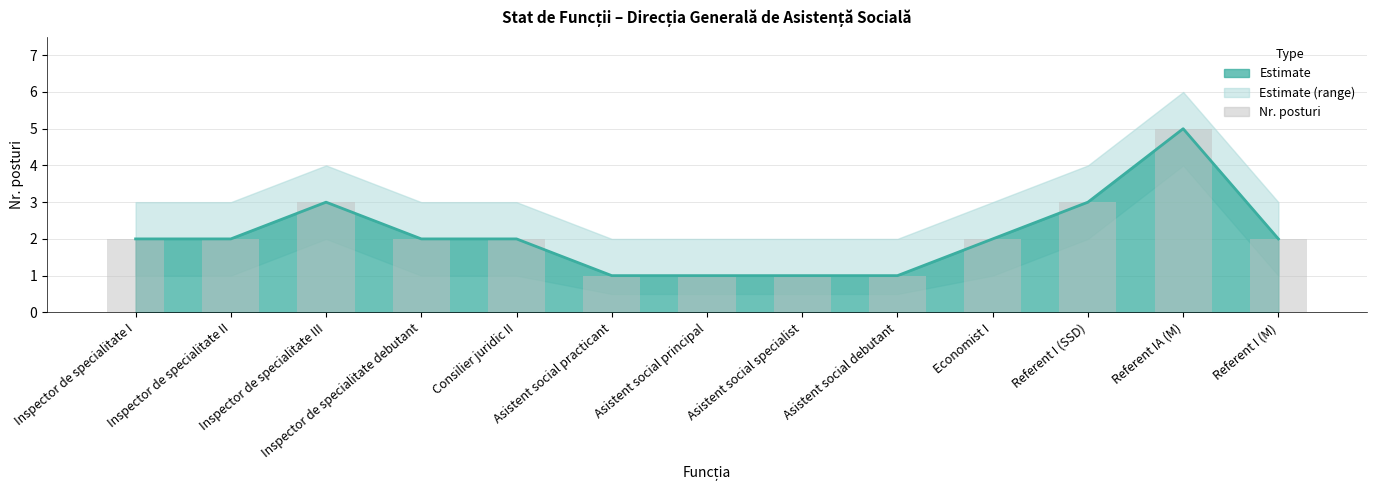

What is the maximum value shown in the chart?

5